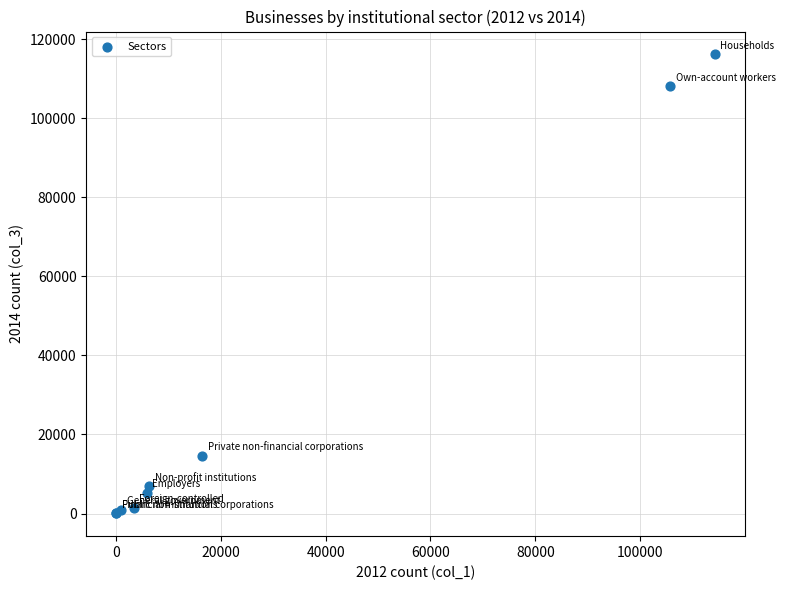

What Y value in the scatter plot is closest to 58114?

14647